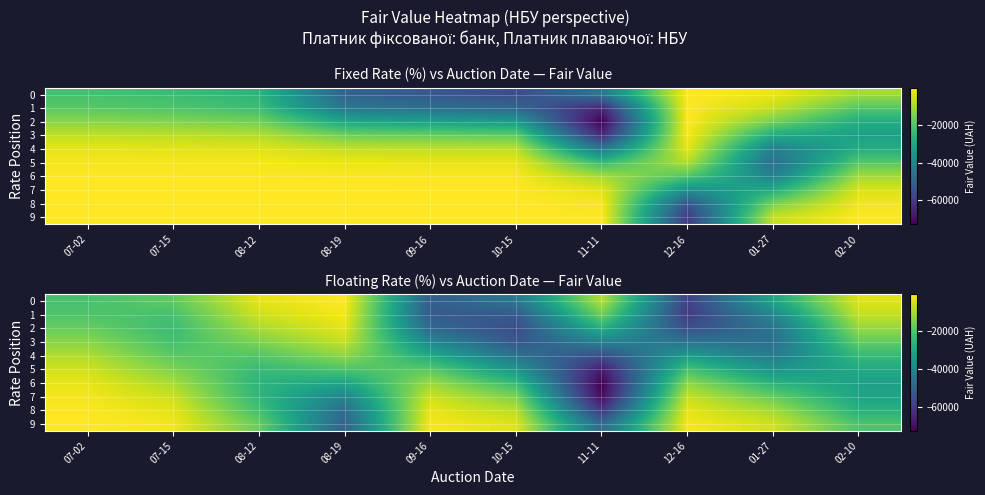

What is the average value of the row_3 series?

-29759.0